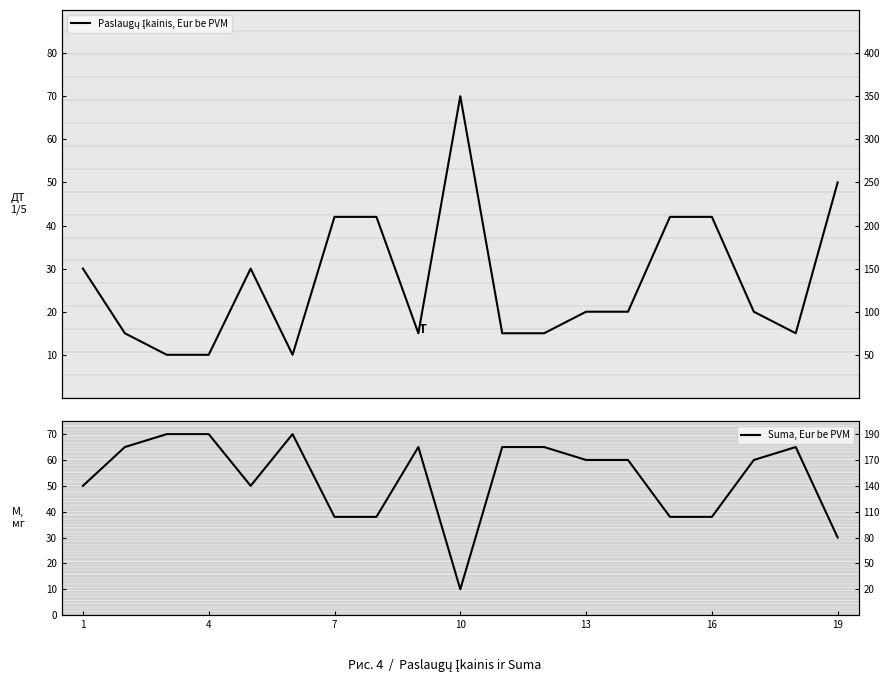

What is the greatest value displayed?

70